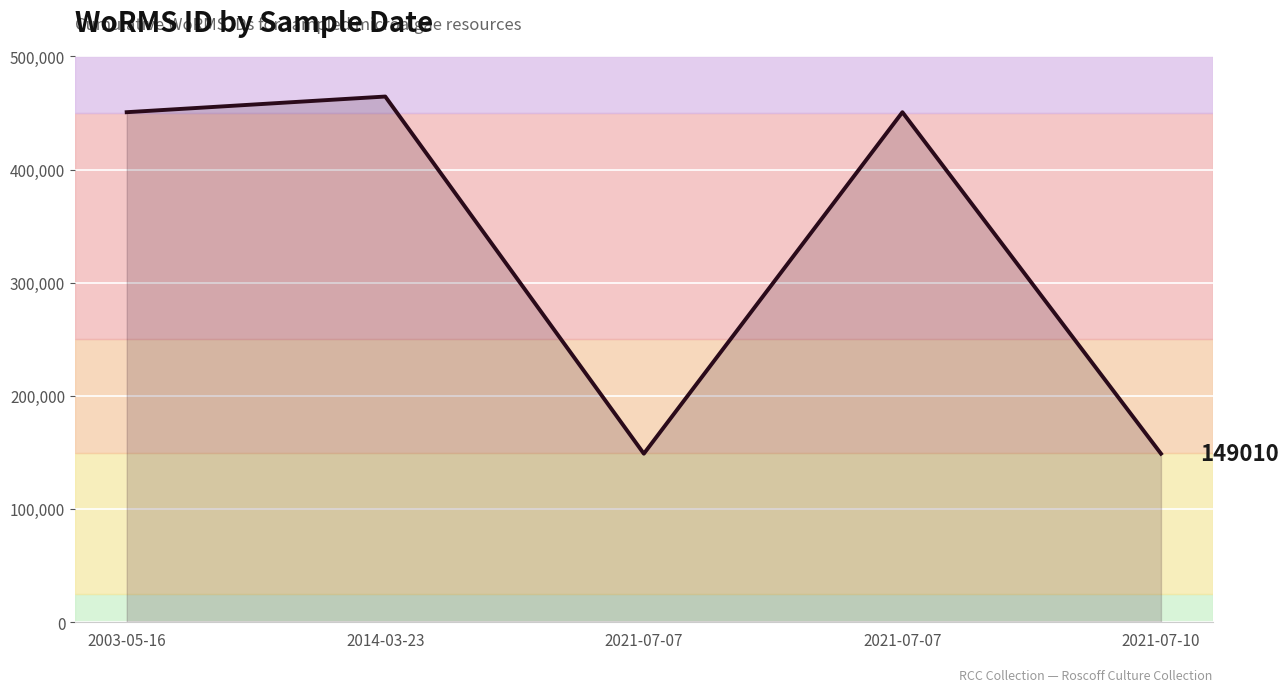

List the labels in order of value, smallest first.

2021-07-07, 2021-07-10, 2003-05-16, 2021-07-07, 2014-03-23